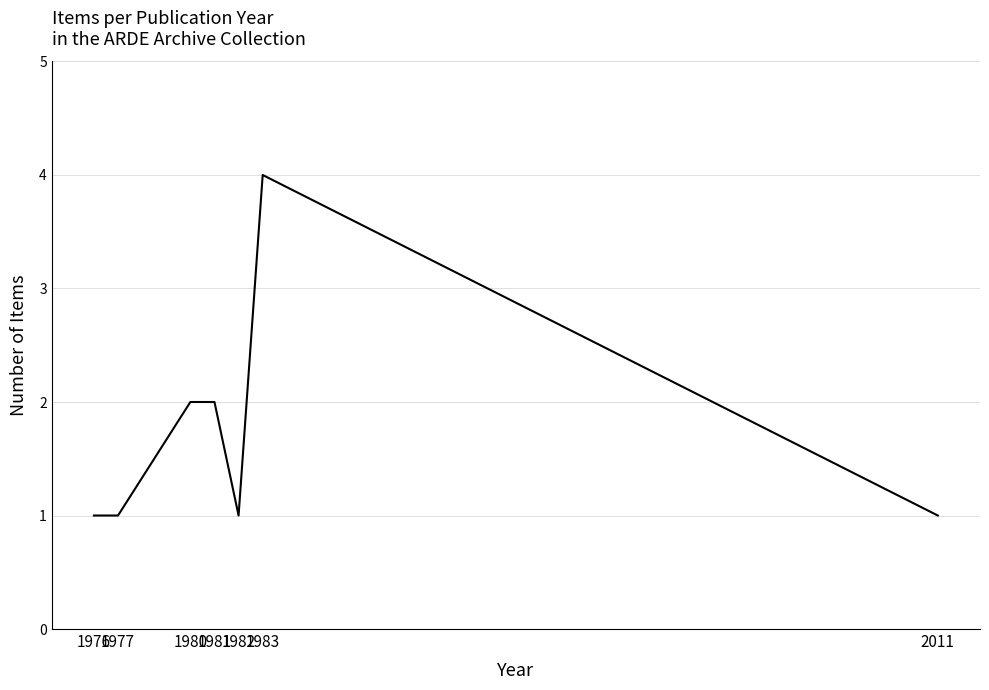

At which category does the chart reach its peak across all series?

1983